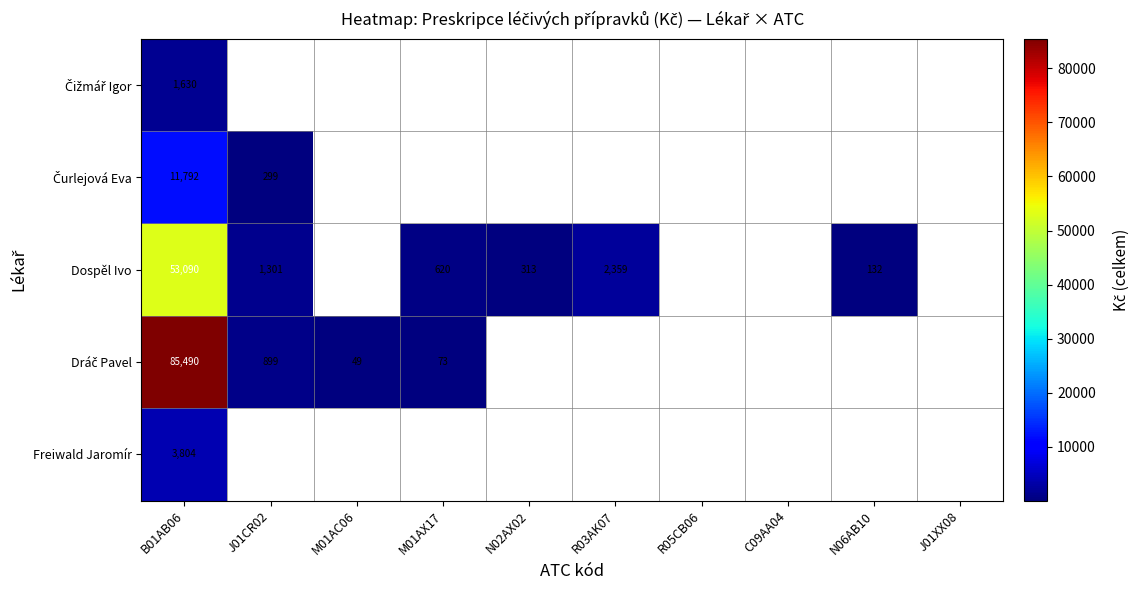

The value of Dospěl Ivo at N02AX02 is 313.0. True or false?

True